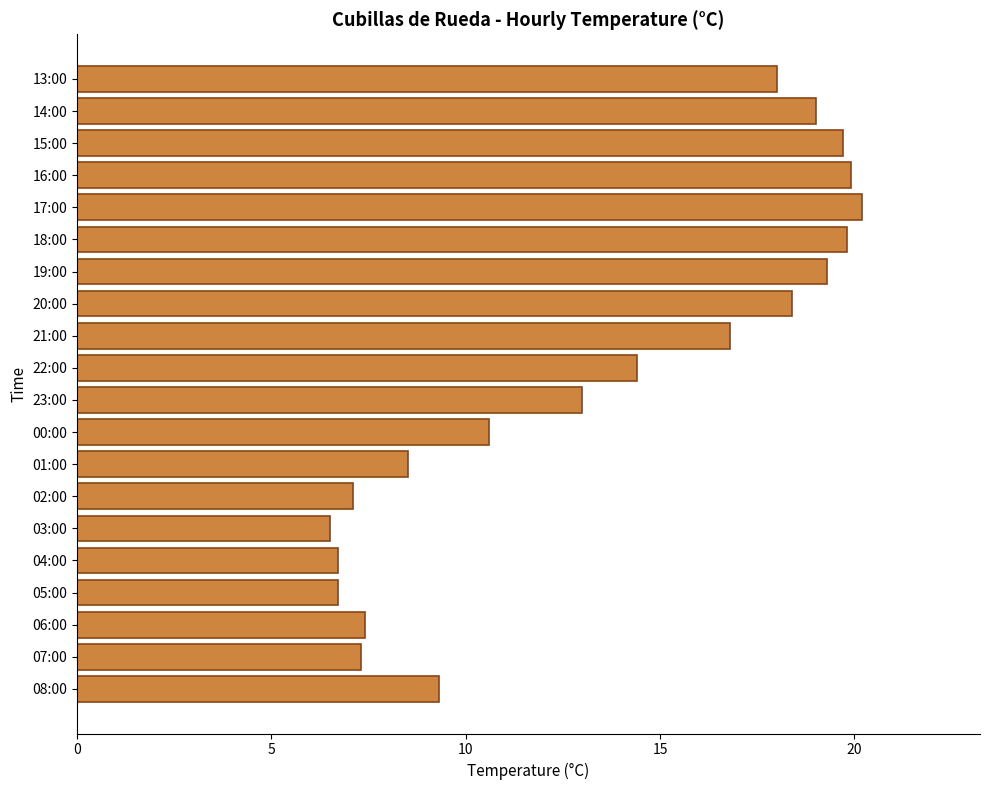

What is the minimum value shown in the chart?

6.5